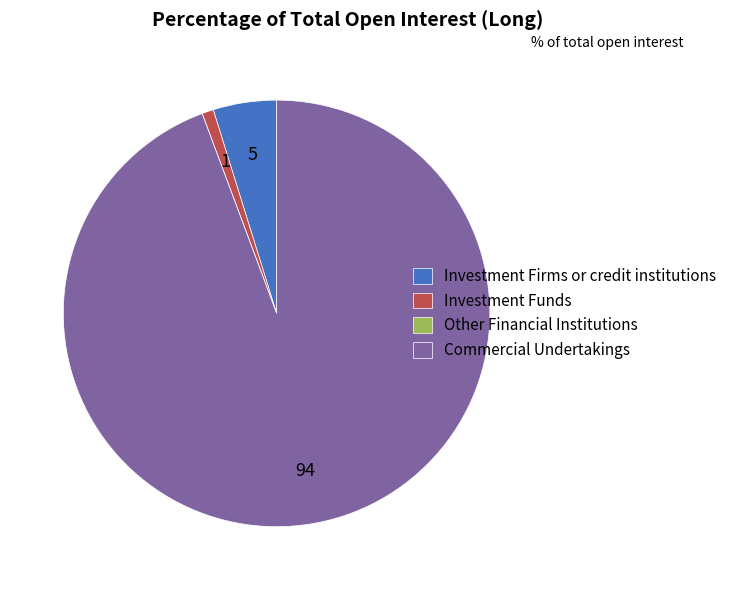

The Investment Firms or credit institutions slice represents 5% of the pie. True or false?

True